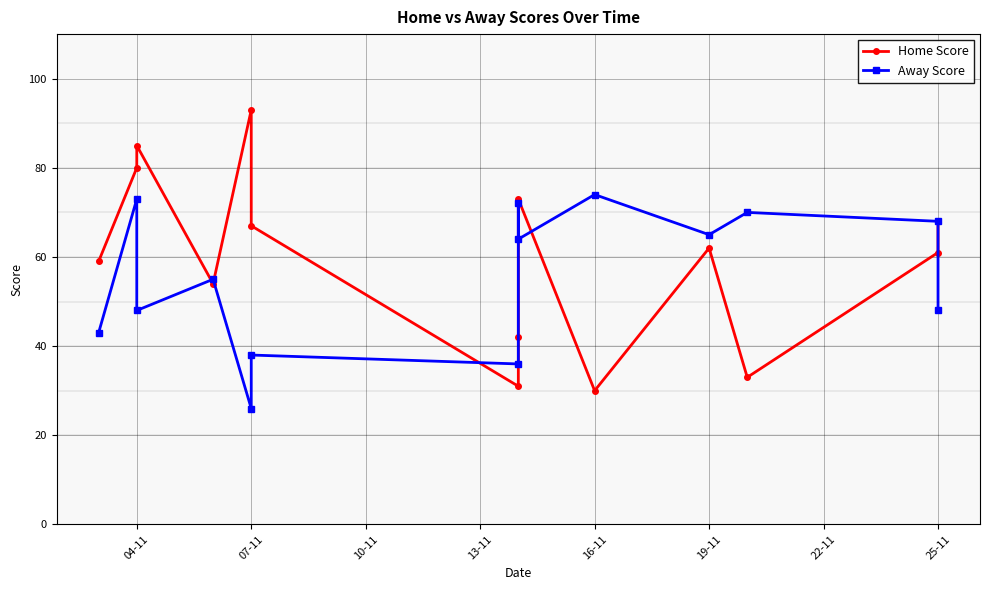

What is the greatest value displayed?

93